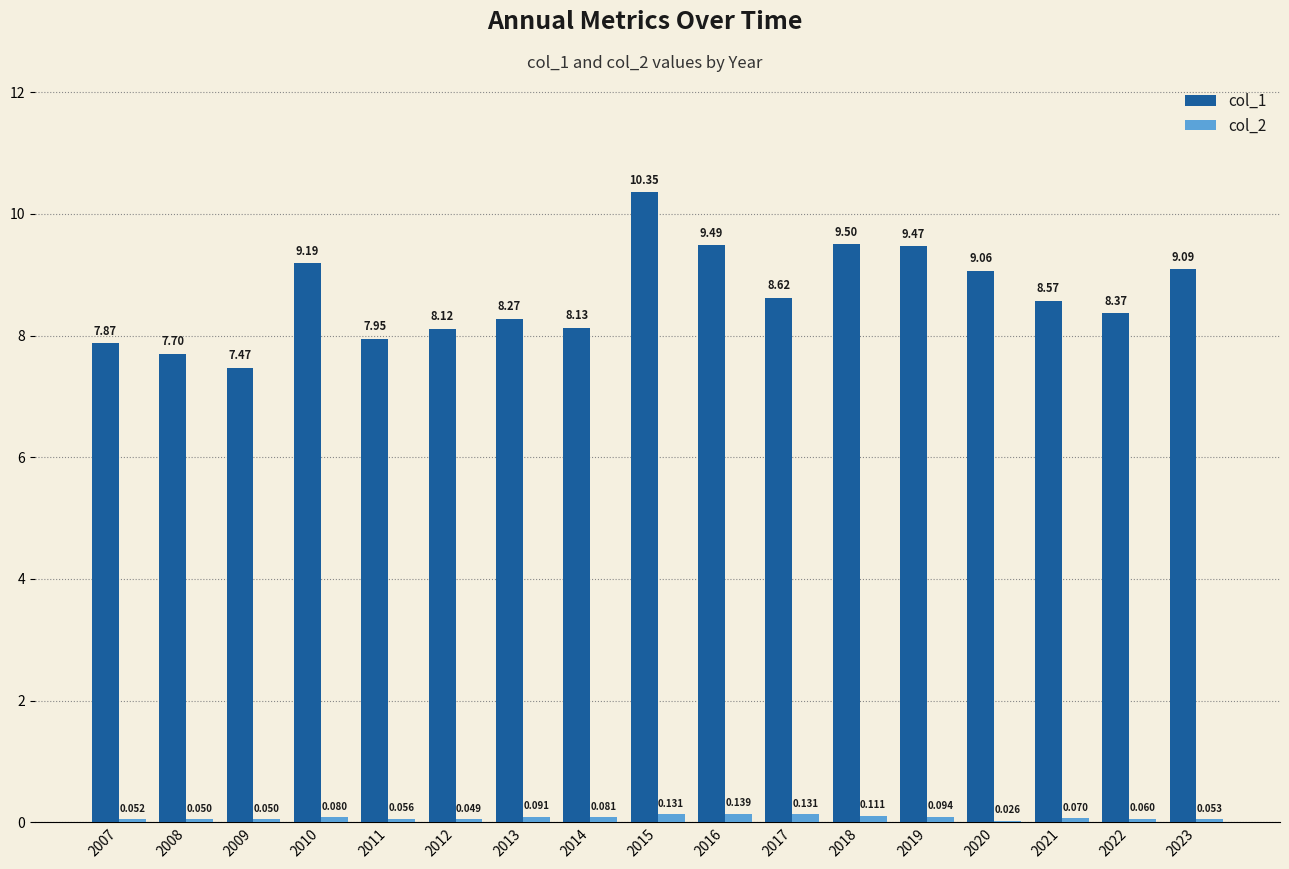

Is the value of col_2 at 2010 greater than the value of col_1 at 2021?

No